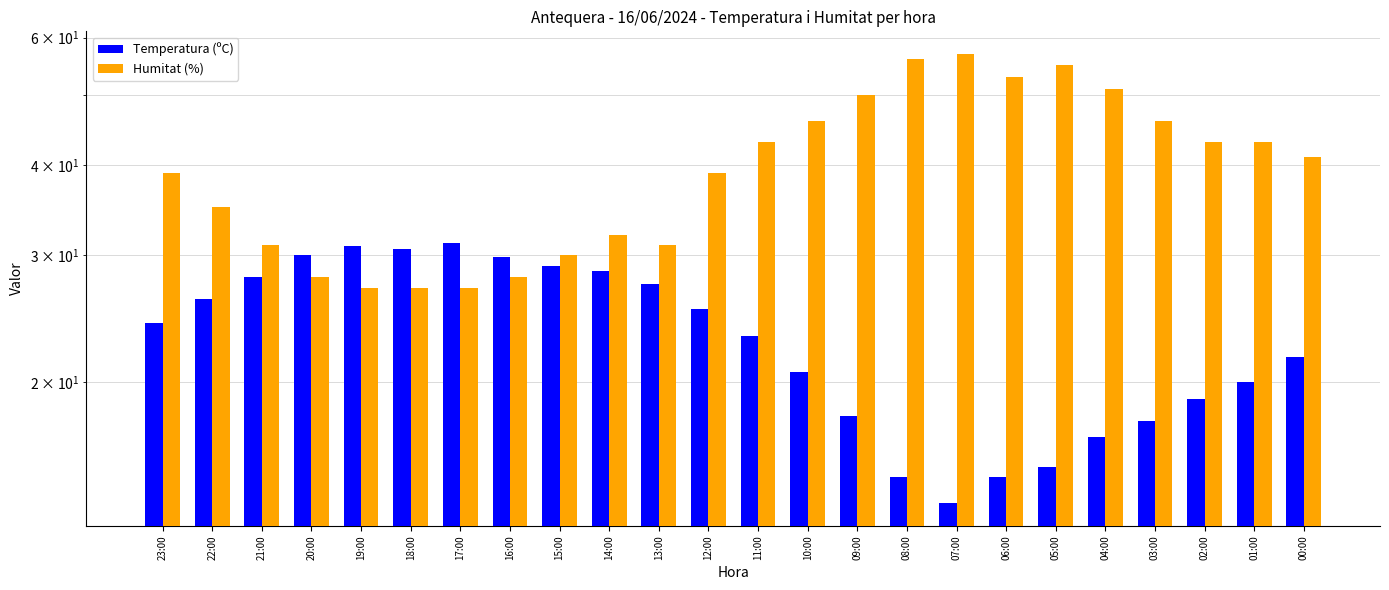

Which series has the widest spread of values?

Humitat (%)